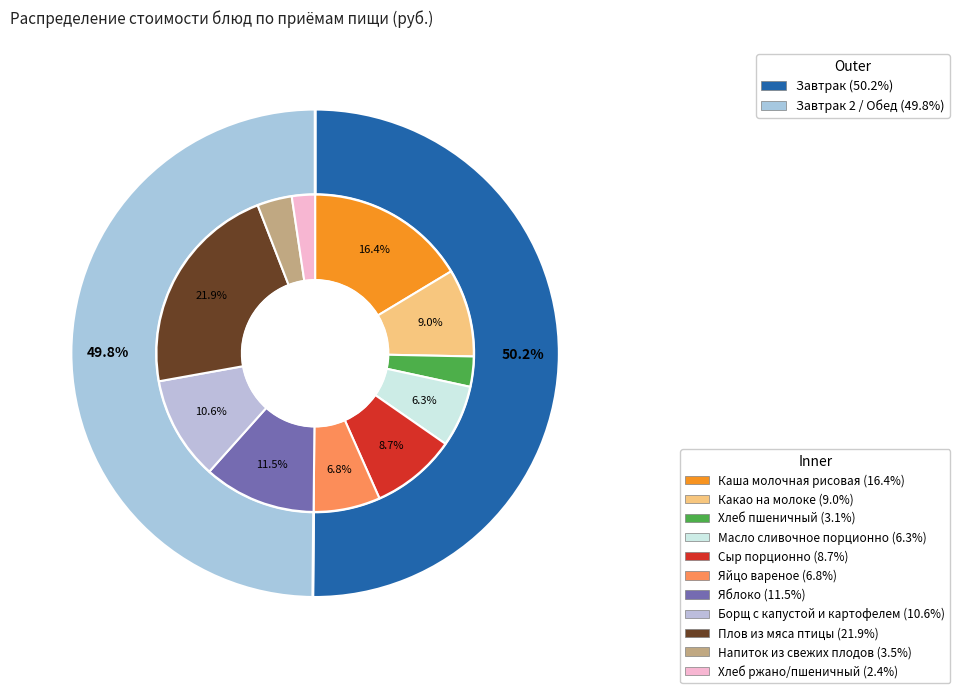

Rank the categories by value from highest to lowest.

Плов из мяса птицы, Каша молочная рисовая, Яблоко, Борщ с капустой и картофелем, Какао на молоке, Сыр порционно, Яйцо вареное, Масло сливочное порционно, Напиток из свежих плодов, Хлеб пшеничный, Хлеб ржано/пшеничный